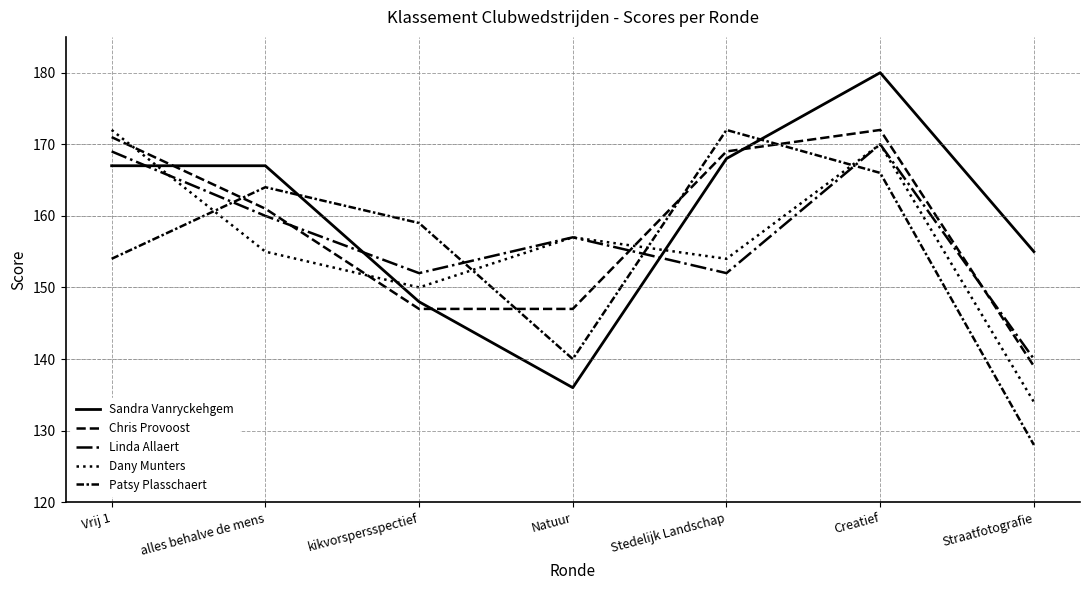

Reading left to right, transcribe all the data shown in this chart.

Sandra Vanryckehgem: 167	167	148	136	168	180	155
Chris Provoost: 171	161	147	147	169	172	139
Linda Allaert: 169	160	152	157	152	170	140
Dany Munters: 172	155	150	157	154	170	134
Patsy Plasschaert: 154	164	159	140	172	166	128